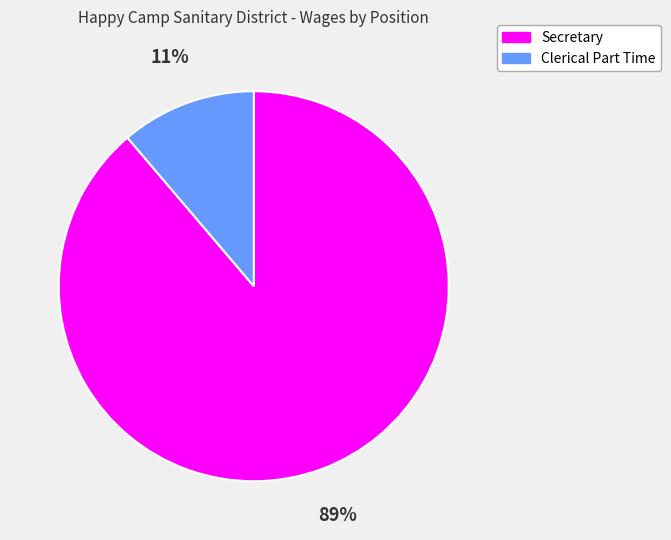

To the nearest percent, what is the difference between the Secretary and Clerical Part Time slice percentages?

78%